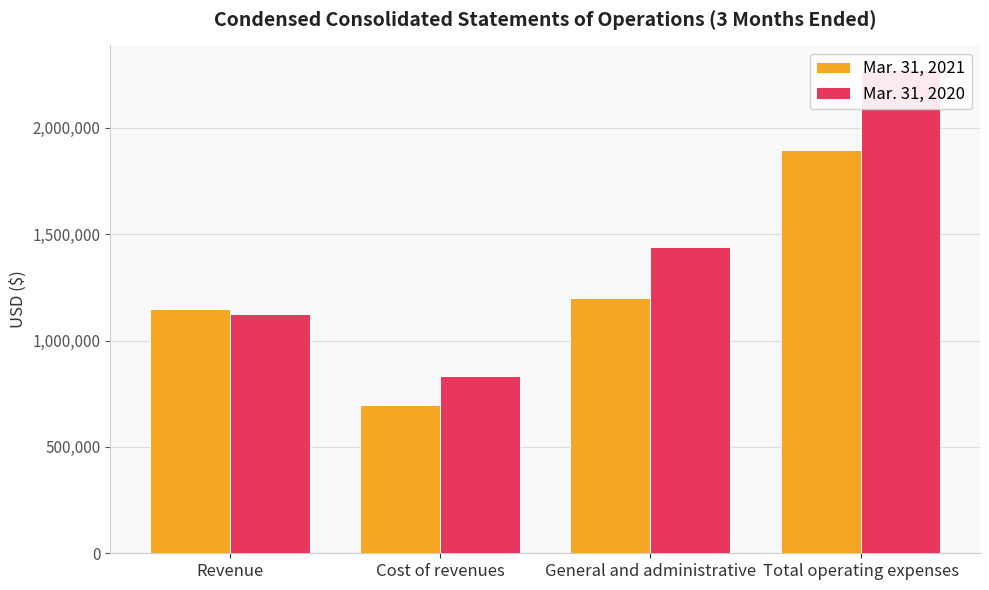

What is the approximate value of Mar. 31, 2020 at Total operating expenses, to the nearest 100?

2273500